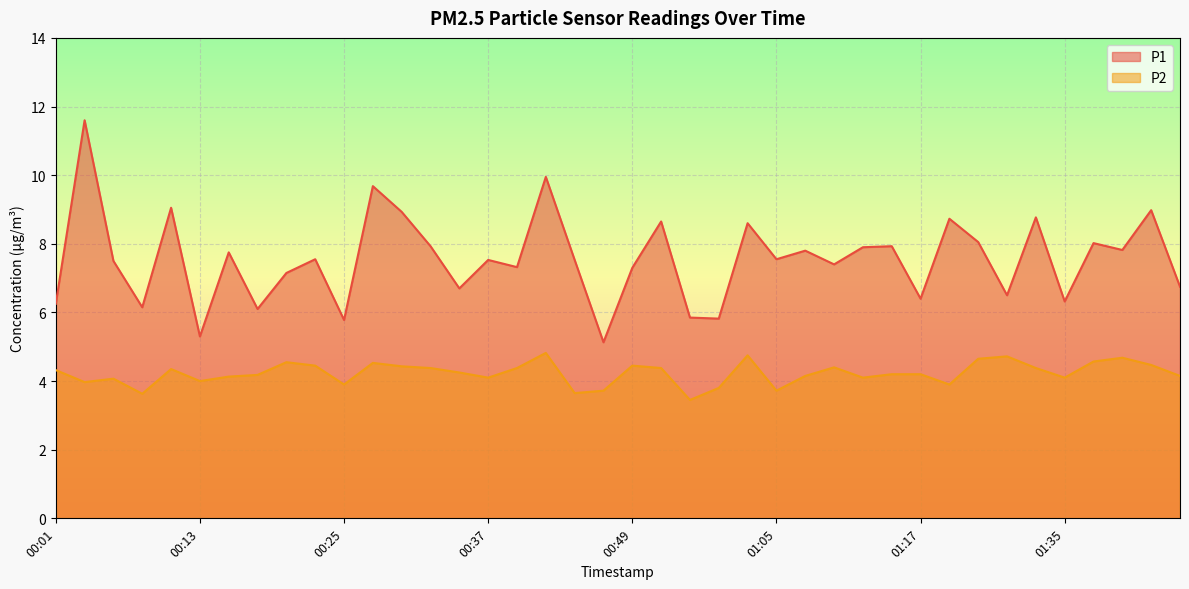

Count the number of data series in this chart.

2